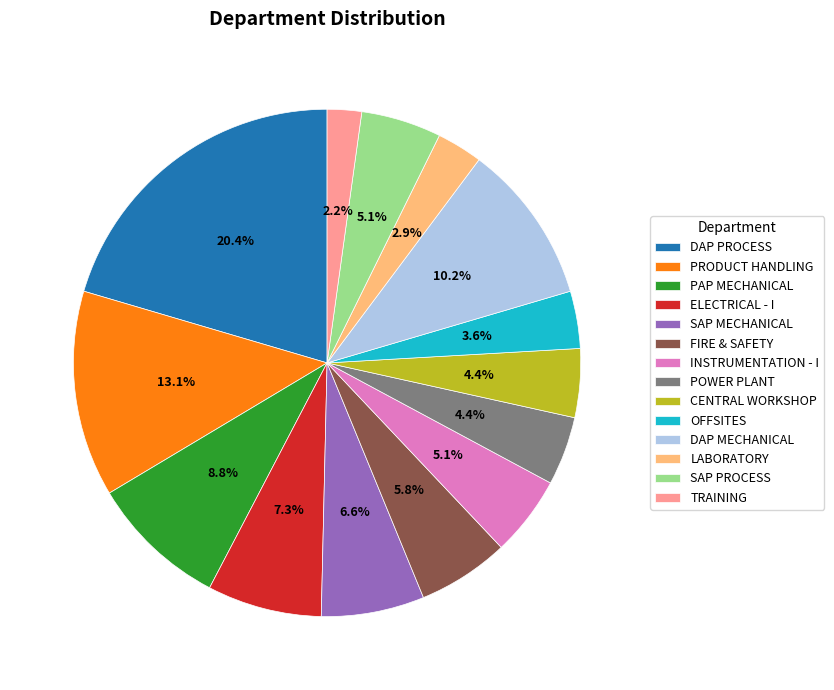

Which category has the smallest portion of the pie?

TRAINING